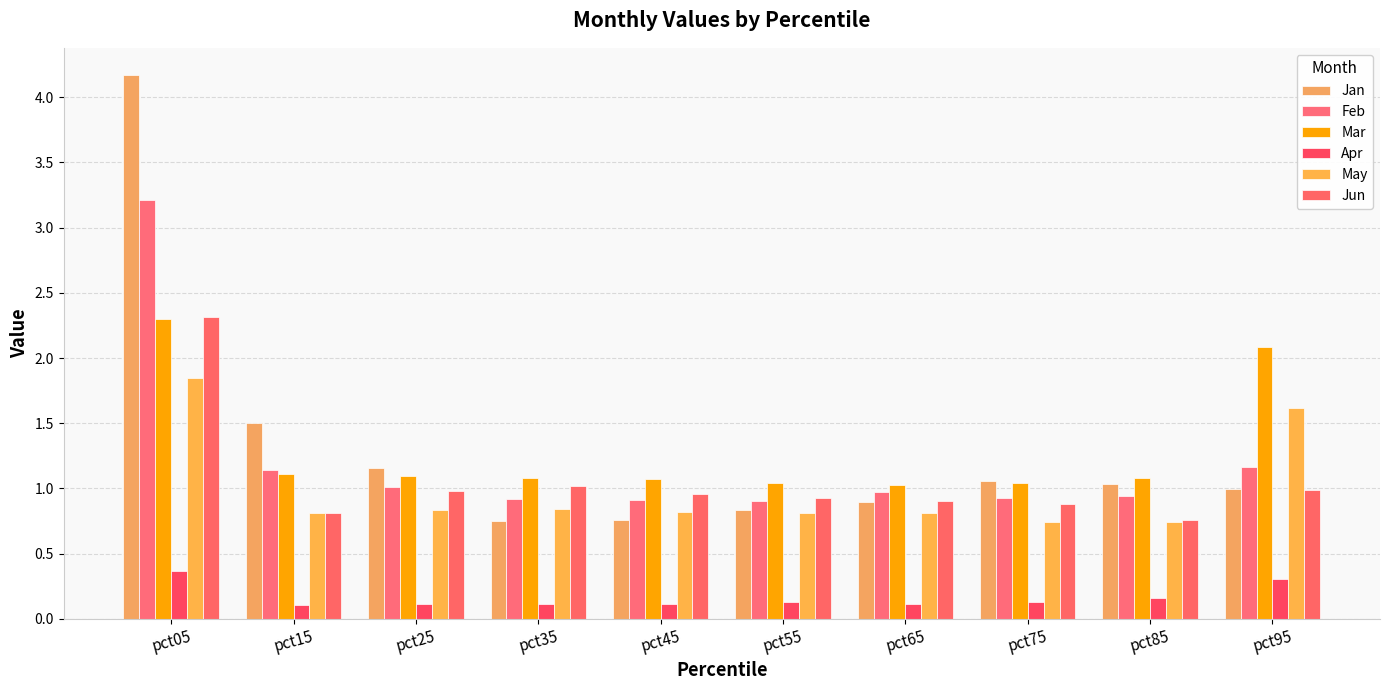

Is it true that Mar equals 1.8 at pct45?

False